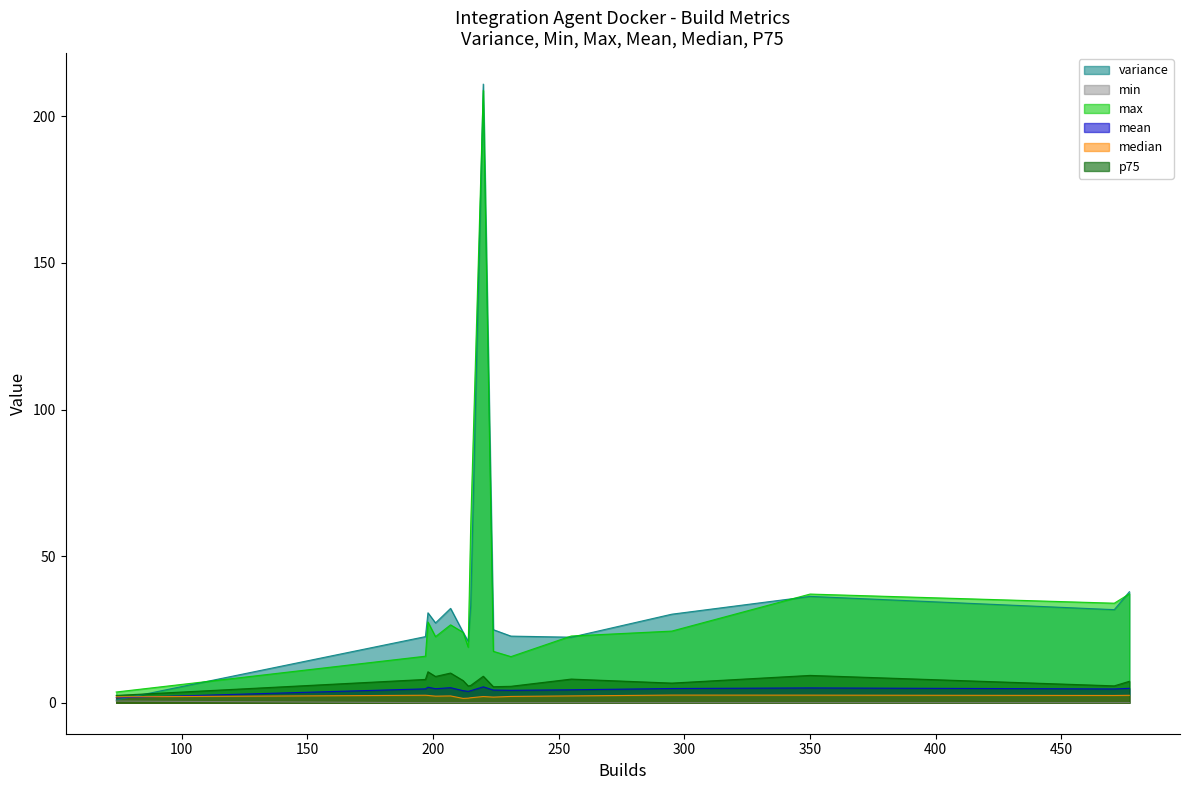

What are all the series names shown in the legend?

variance, min, max, mean, median, p75